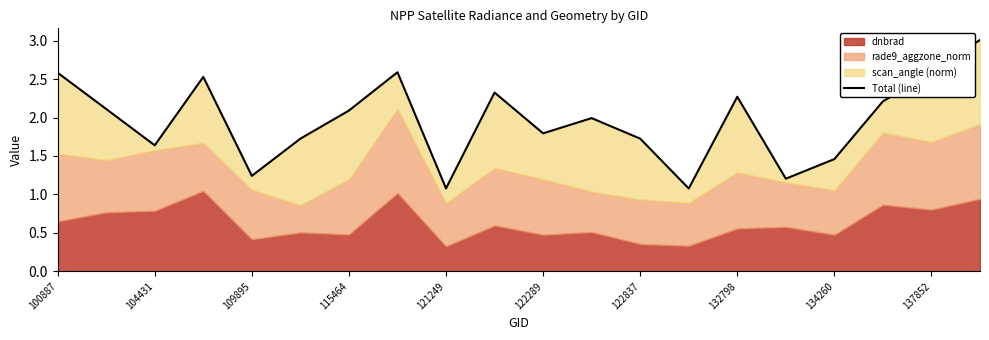

Where does the data first go above 2?

100887